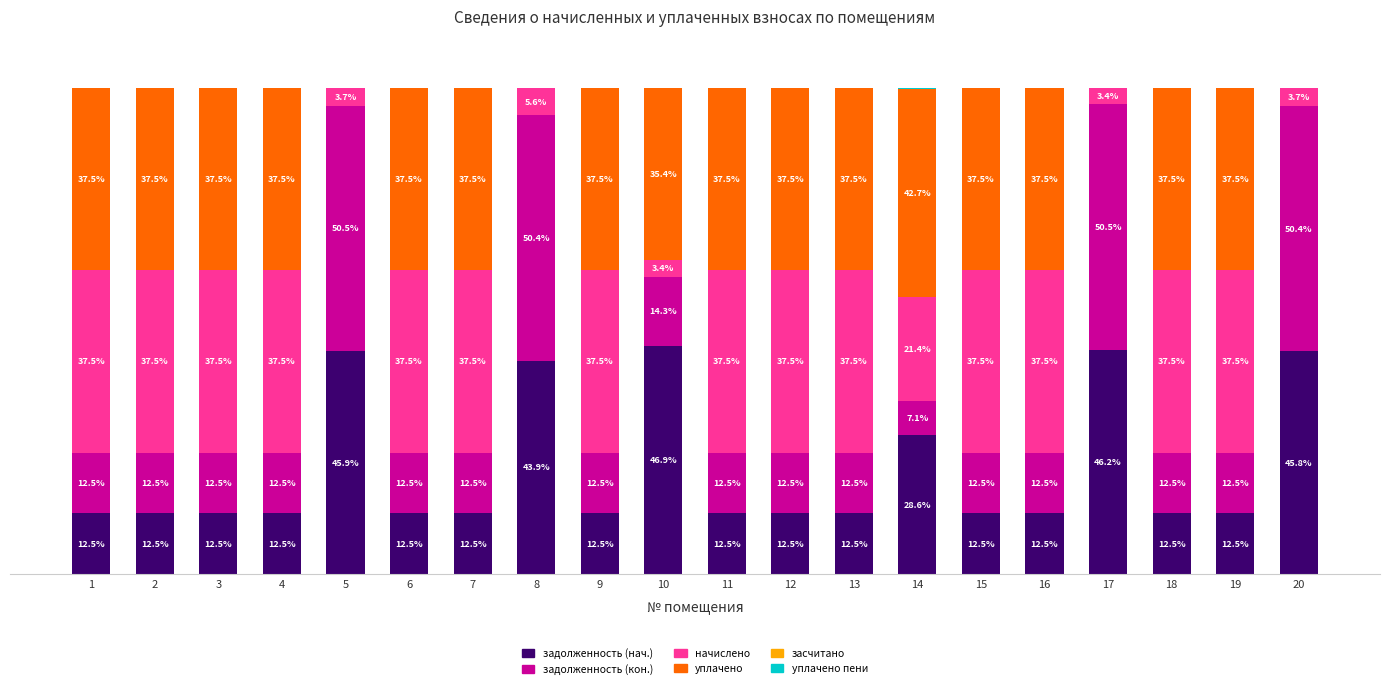

How many data points does each series have?

20